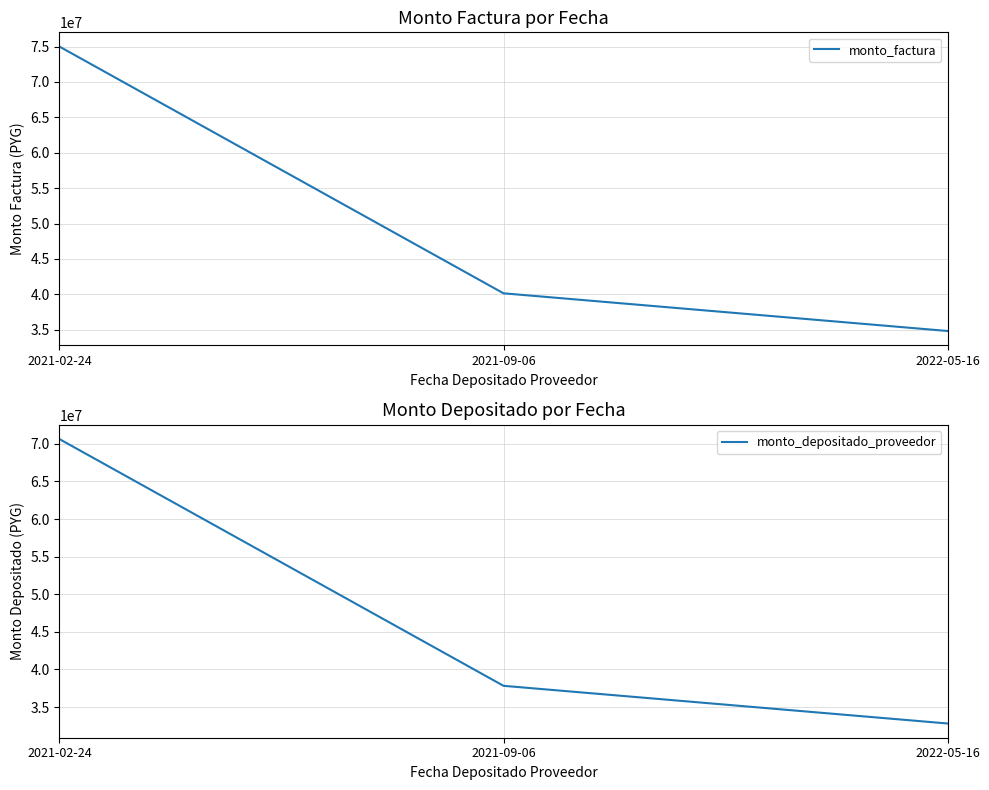

Reading right to left, what are all the values shown in this chart?

monto_factura: 2022-05-16=34831600	2021-09-06=40153900	2021-02-24=75000000
monto_depositado_proveedor: 2022-05-16=32808833	2021-09-06=37822053	2021-02-24=70644545